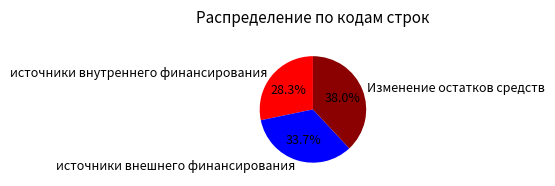

Which category has the smallest portion of the pie?

источники внутреннего финансирования